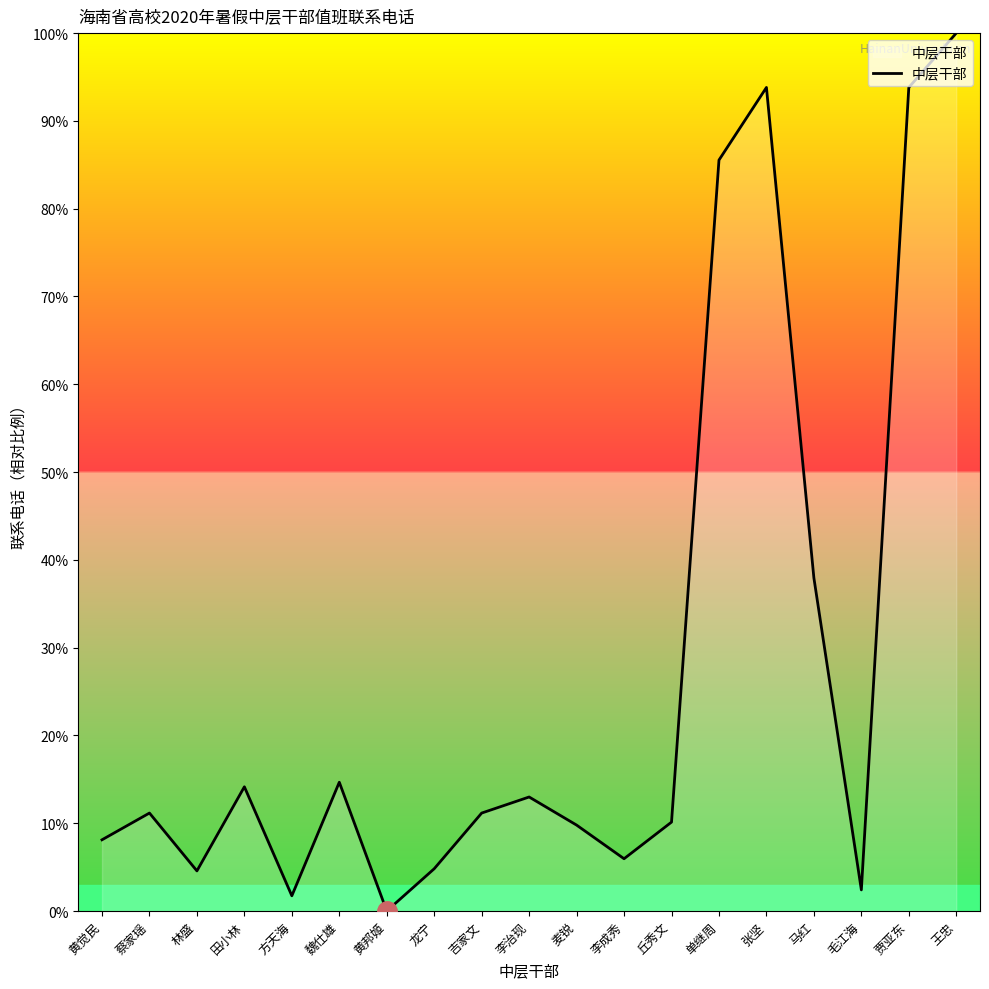

True or false: the data shows 14.7 at 魏仕雄.

True